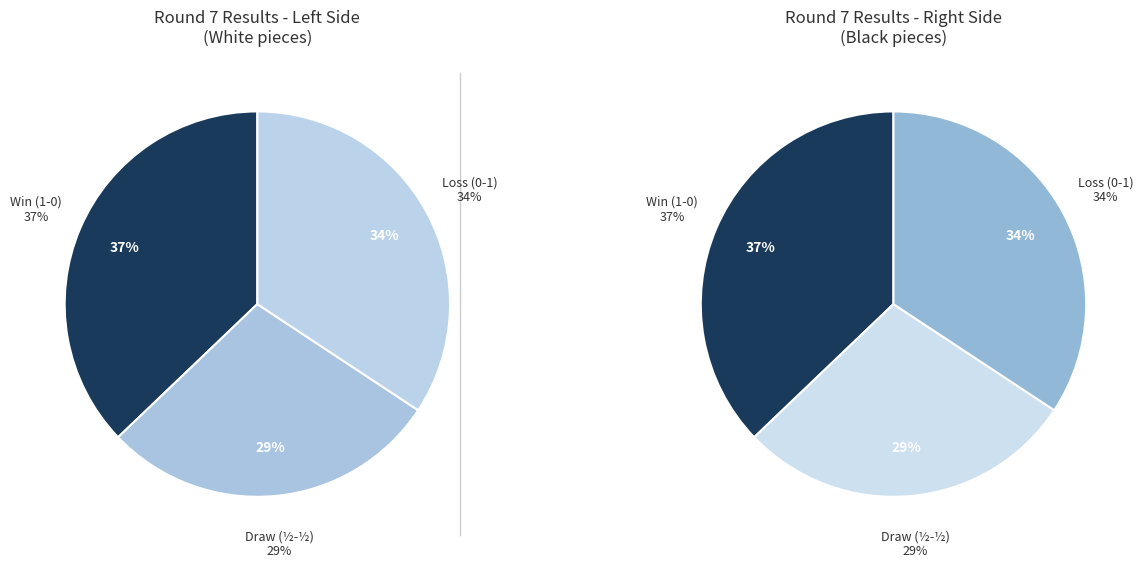

Is there a majority slice in this chart?

No